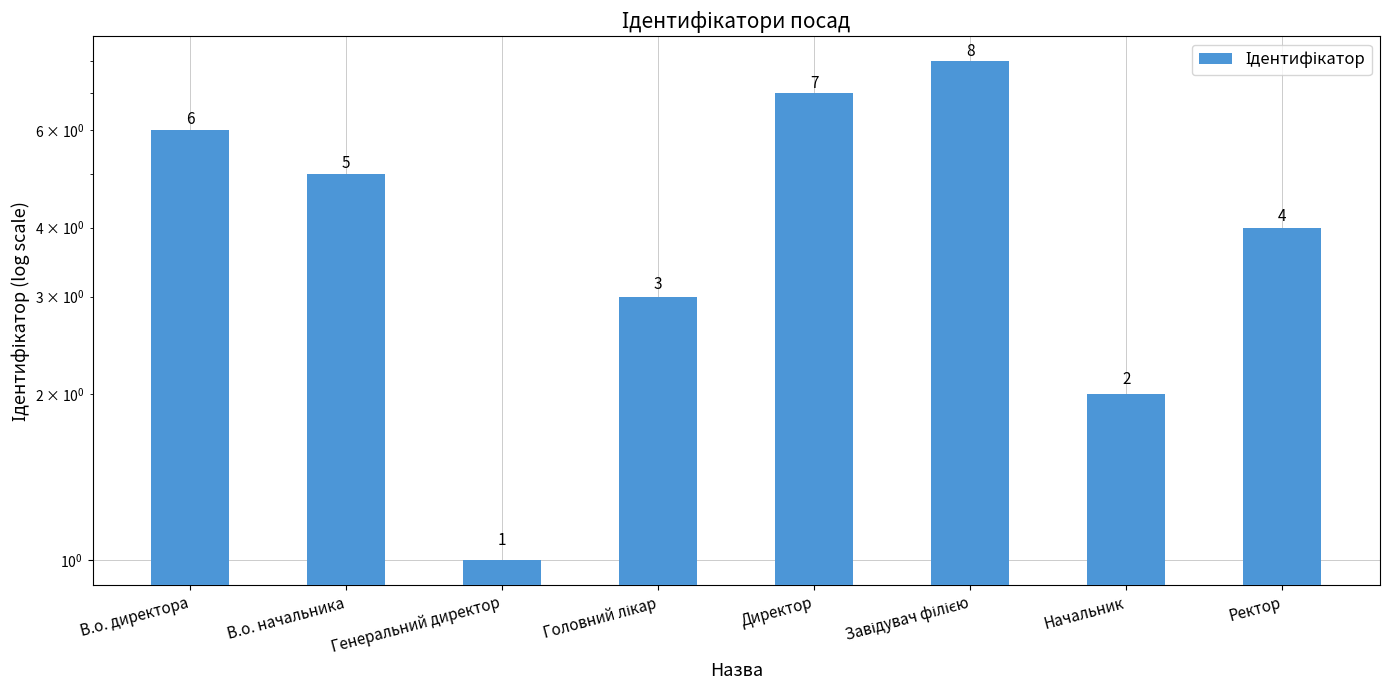

Which category has the highest value across all series?

Завідувач філією